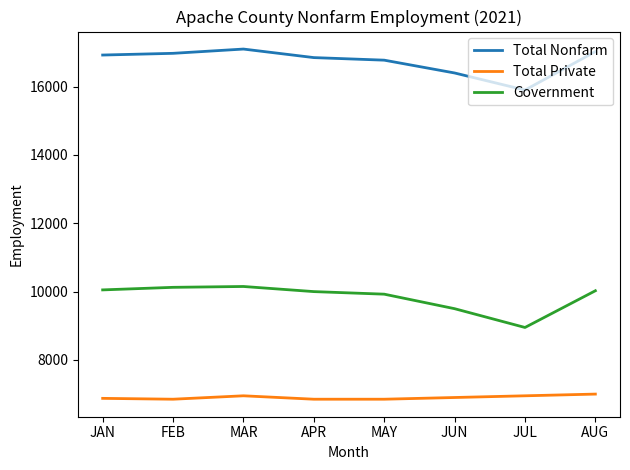

True or false: Total Nonfarm has more than 0 interior local peaks.

True